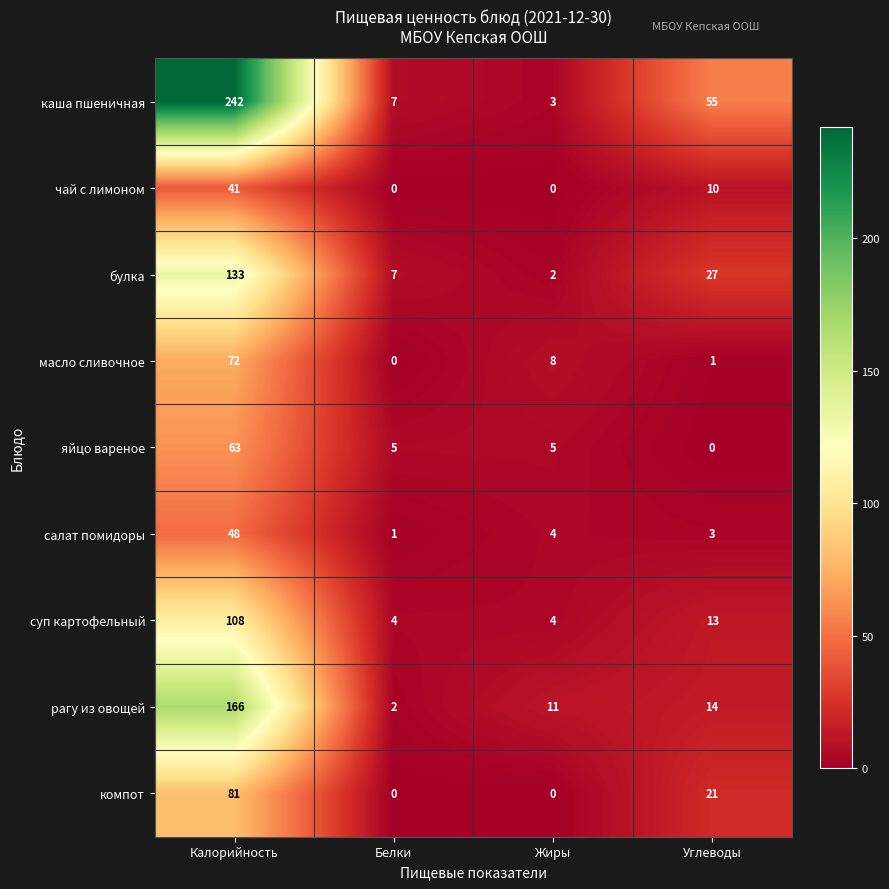

What is the sum of all компот values?

102